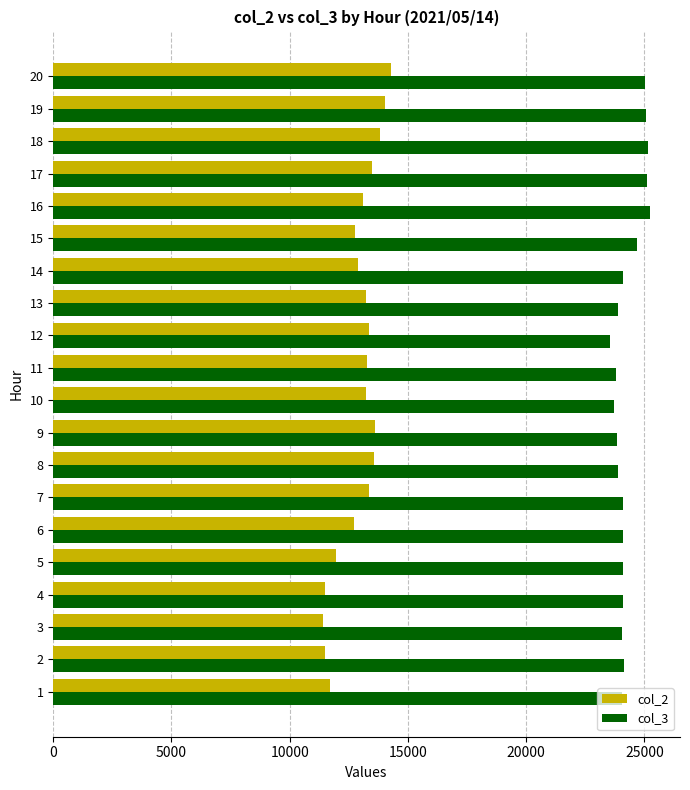

What is the total value across all series at 1?

35763